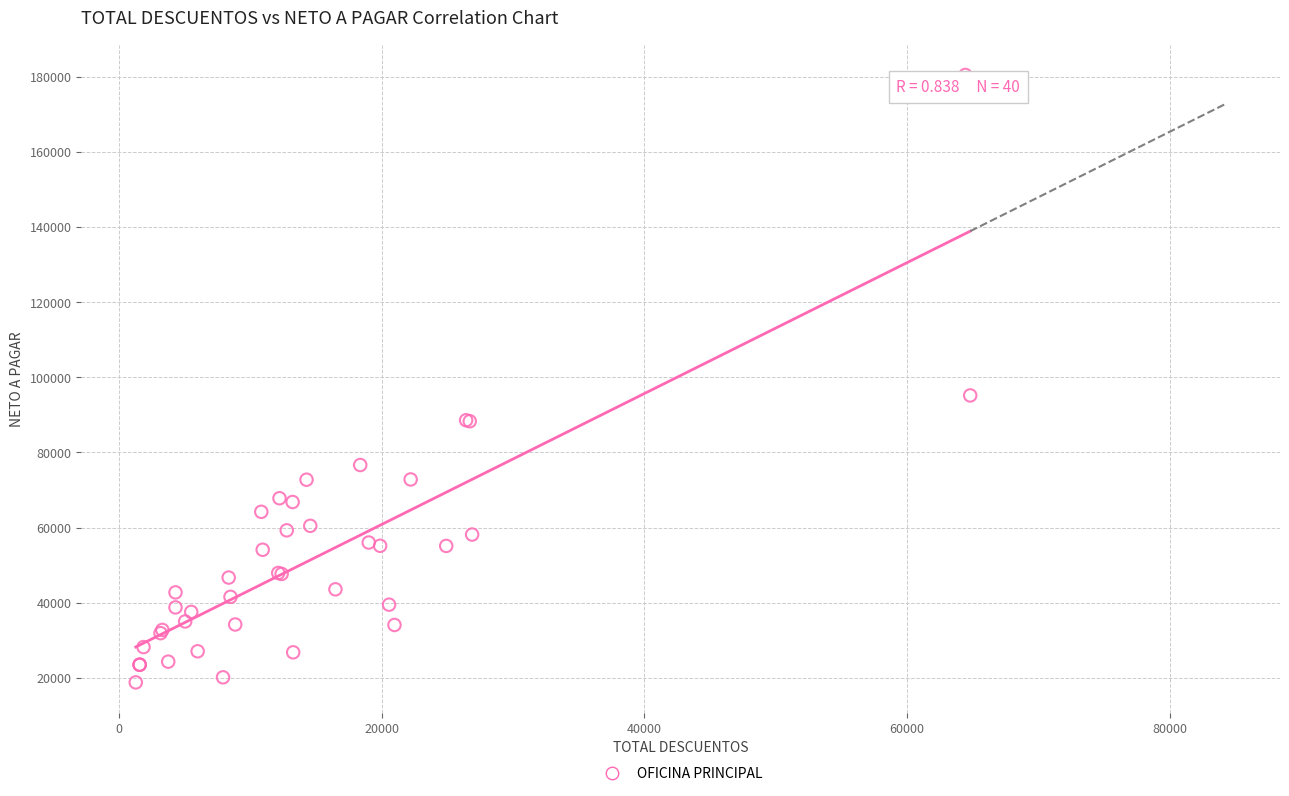

What Y value in the scatter plot is closest to 99648?

95184.1